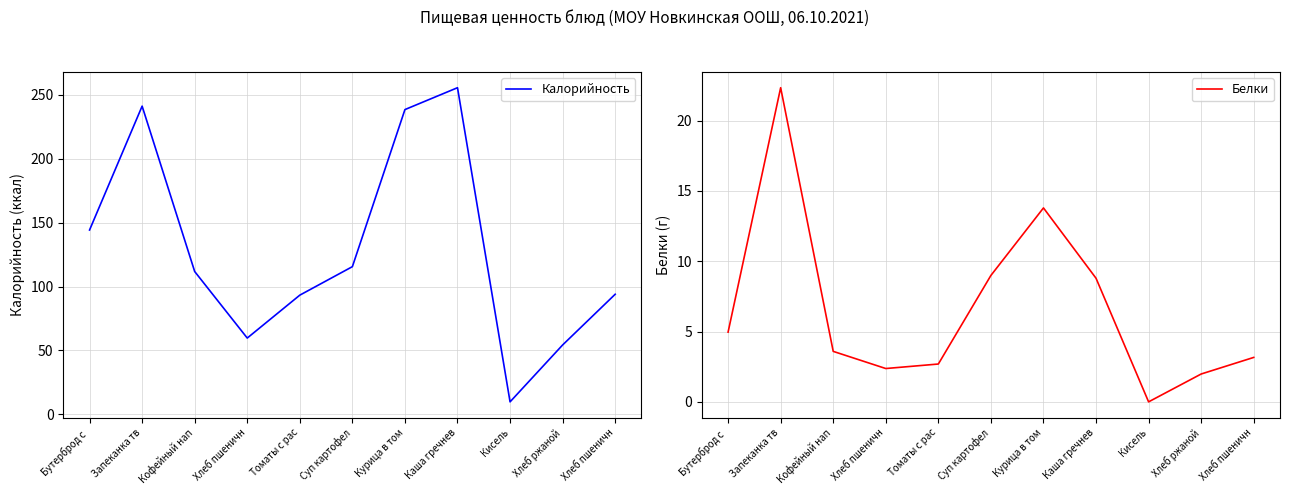

At which label is Белки closest to 11?

Суп картофел